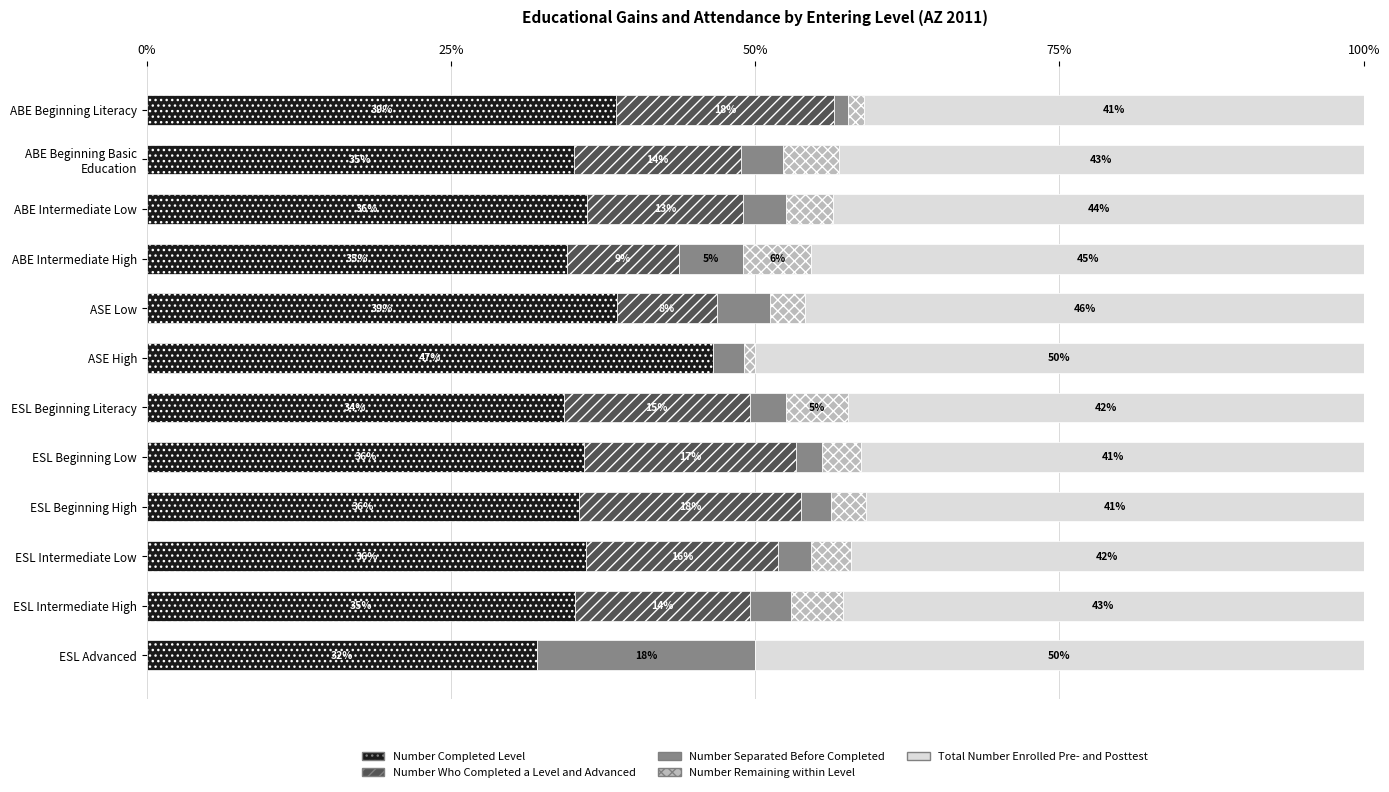

What is the total value across all series at ABE Intermediate Low?

100.0